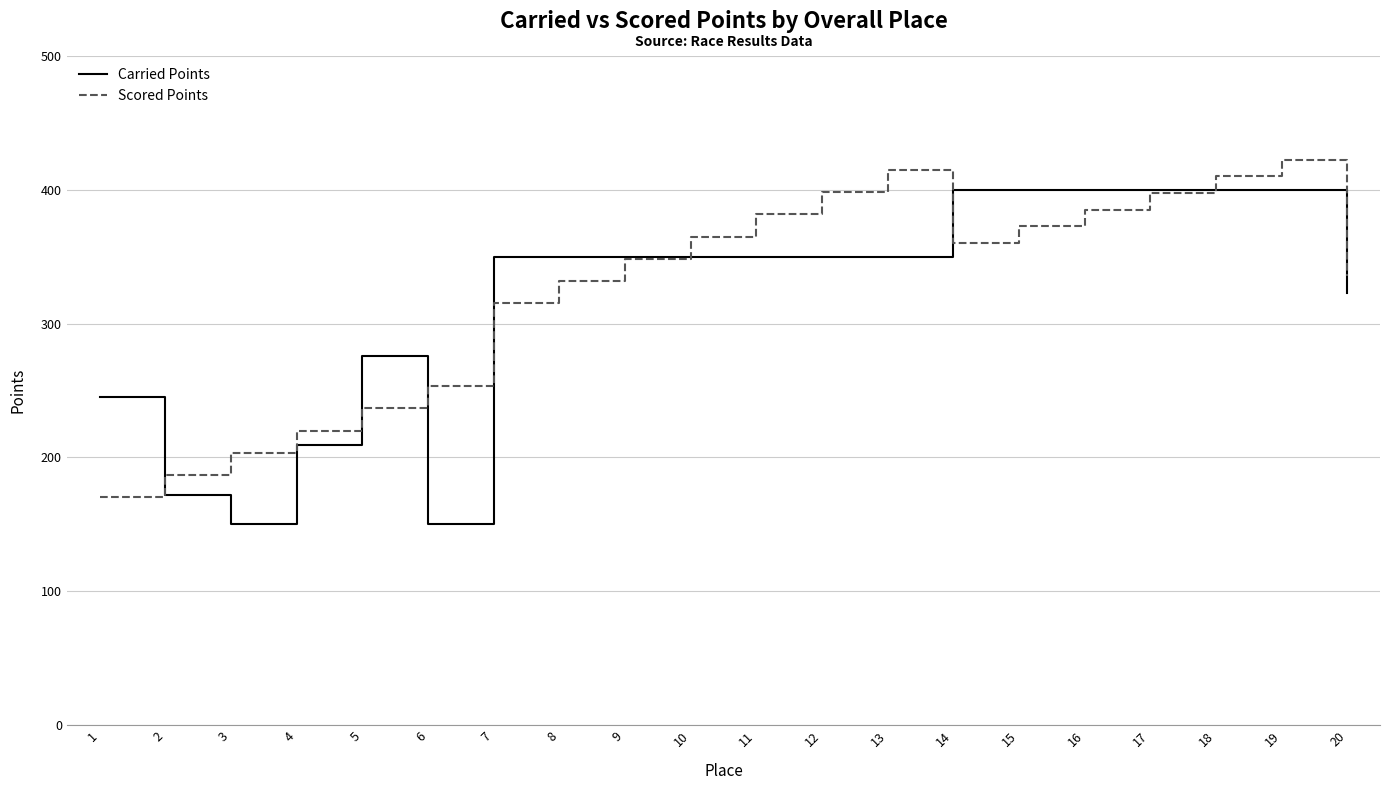

The Scored Points series shows 365.0 at 10. True or false?

True